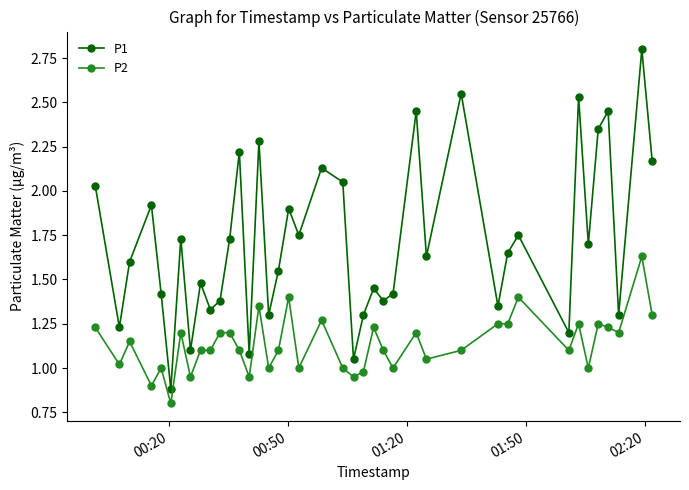

True or false: P2 and P1 cross at least once.

False